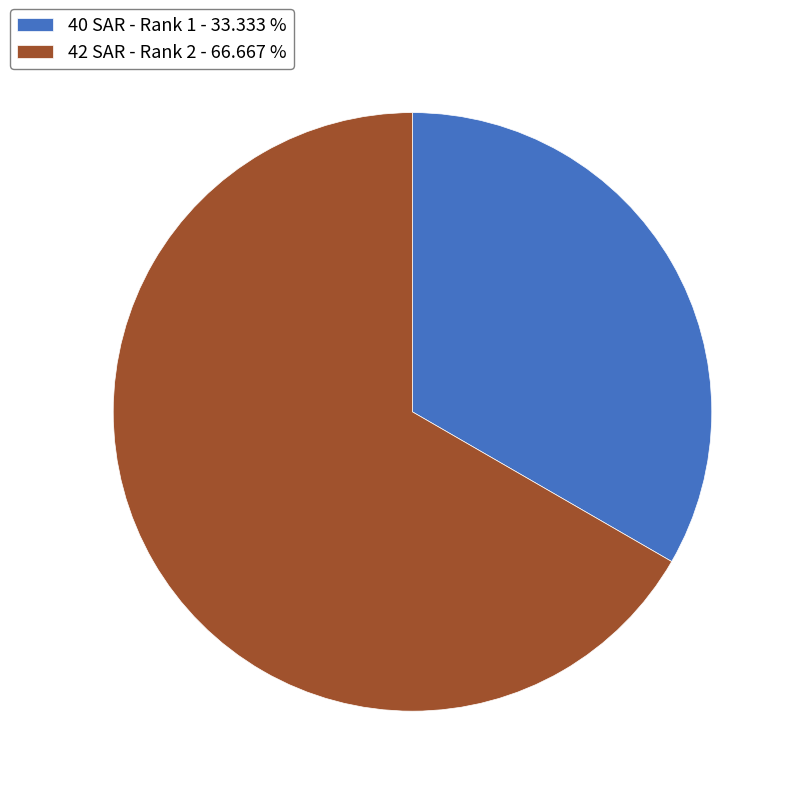

Rank the categories by value from highest to lowest.

42 SAR - Rank 2, 40 SAR - Rank 1